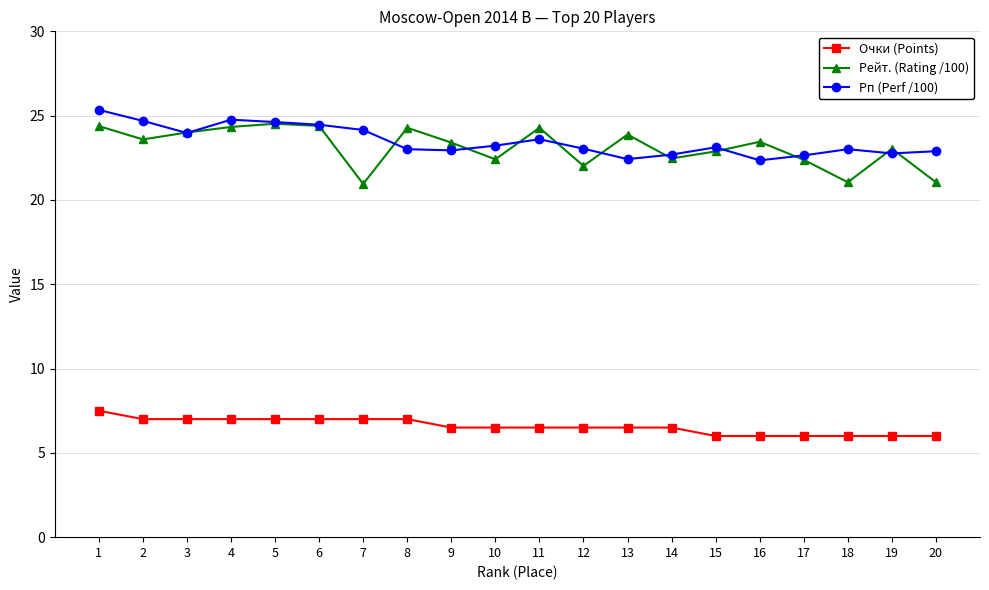

Rank the series at 1 from lowest to highest value.

Очки (Points), Рейт. (Rating /100), Рп (Perf /100)